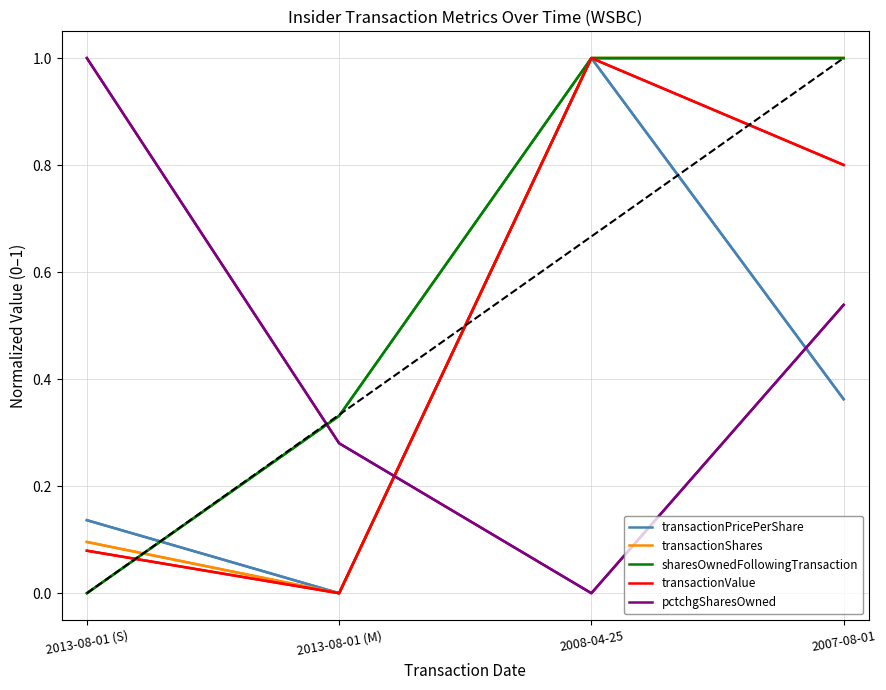

What position from the left is 2008-04-25?

3